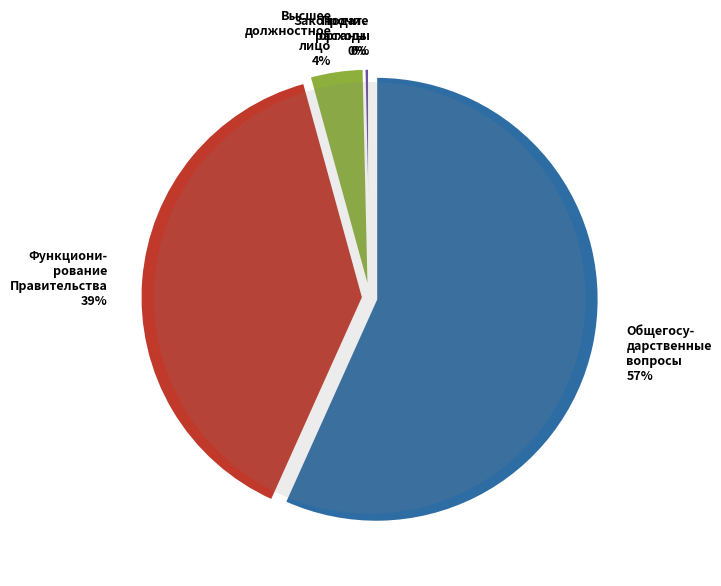

What is the change in value from Функционирование высшего должностного лица to Резервные фонды?

-2076711.5